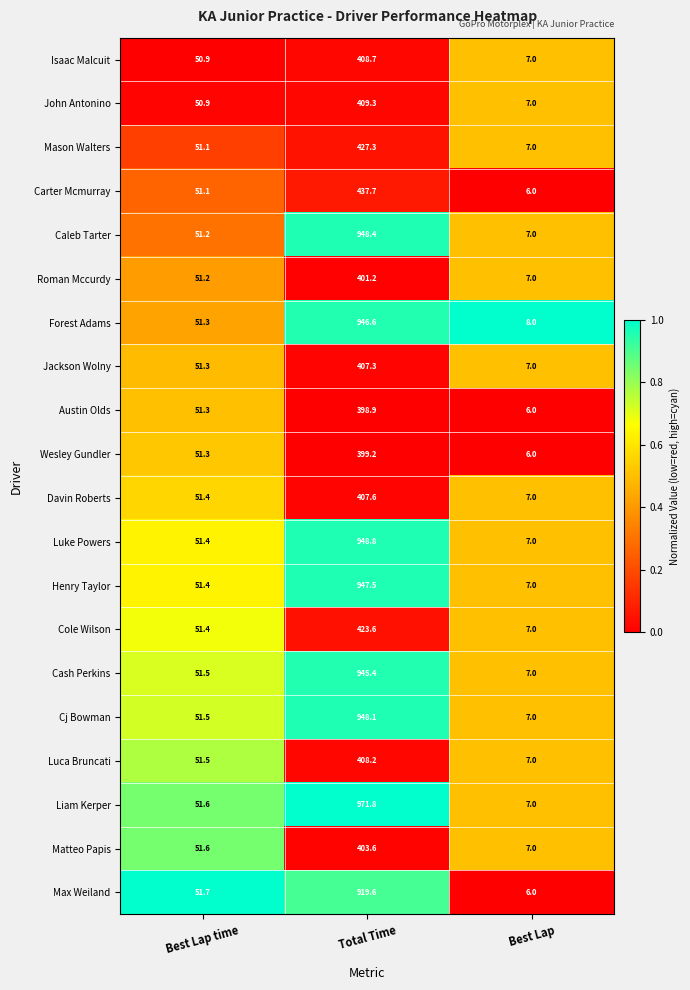

Which series has the largest total across all categories?

Liam Kerper